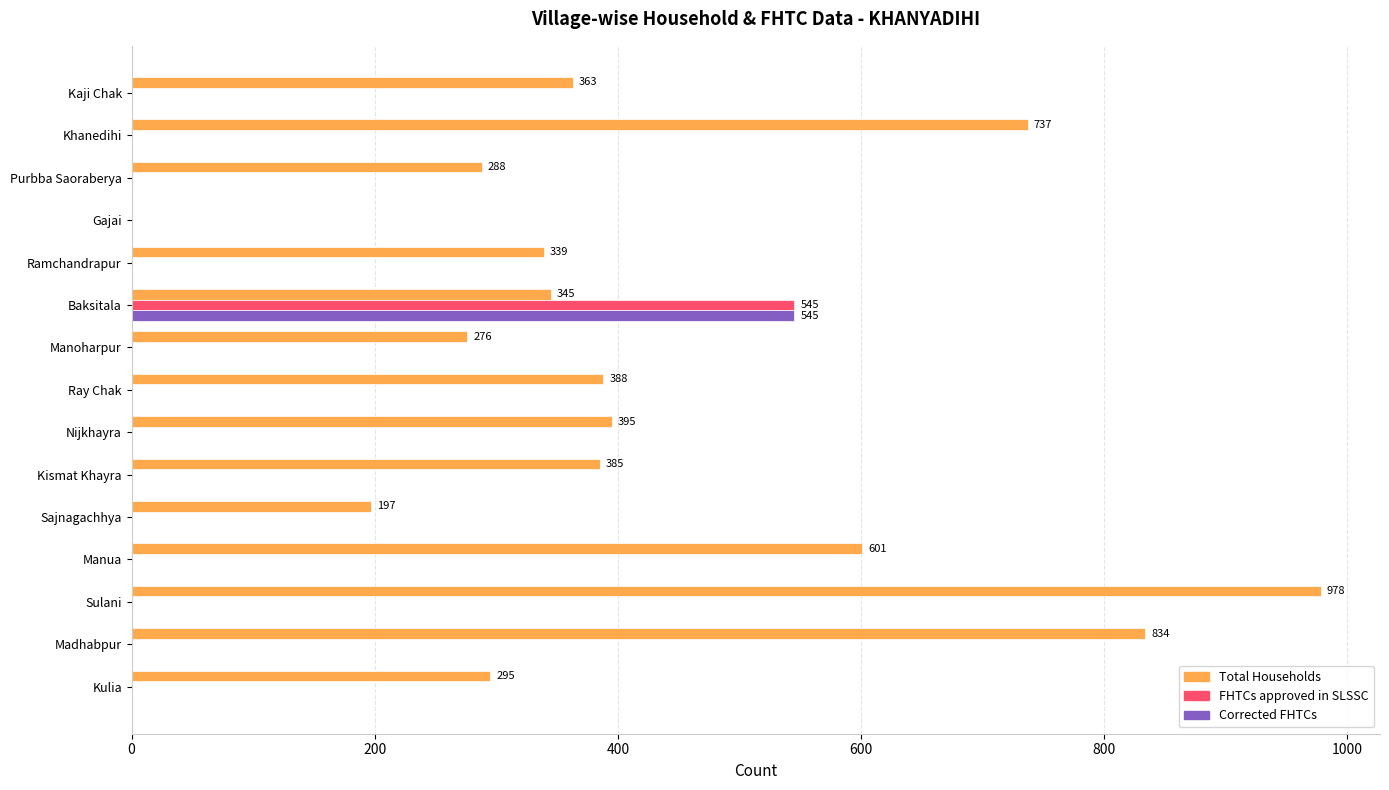

Is it true that Total Households equals 197 at Sajnagachhya?

True